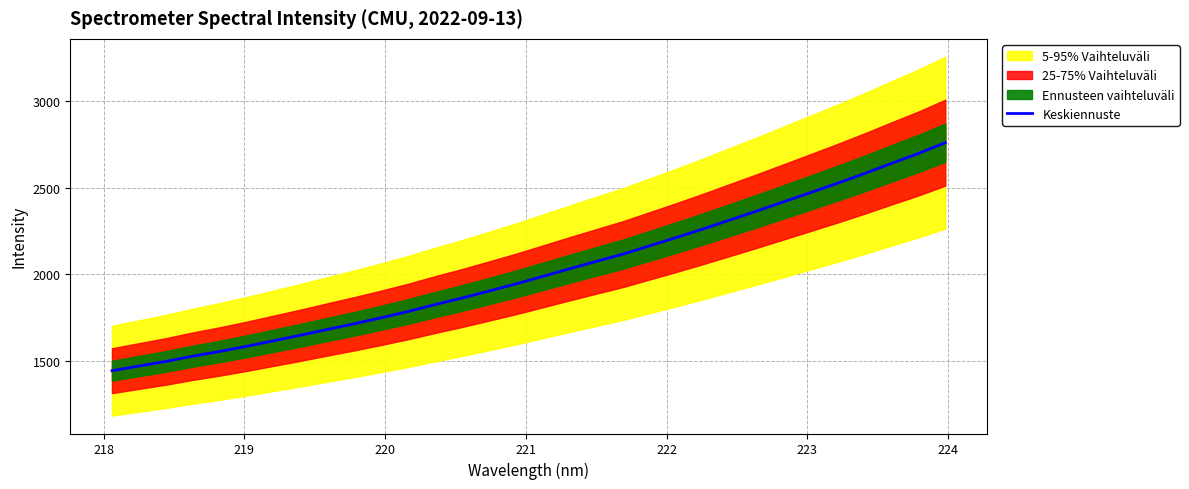

True or false: the data has more than 1 interior local peaks.

False